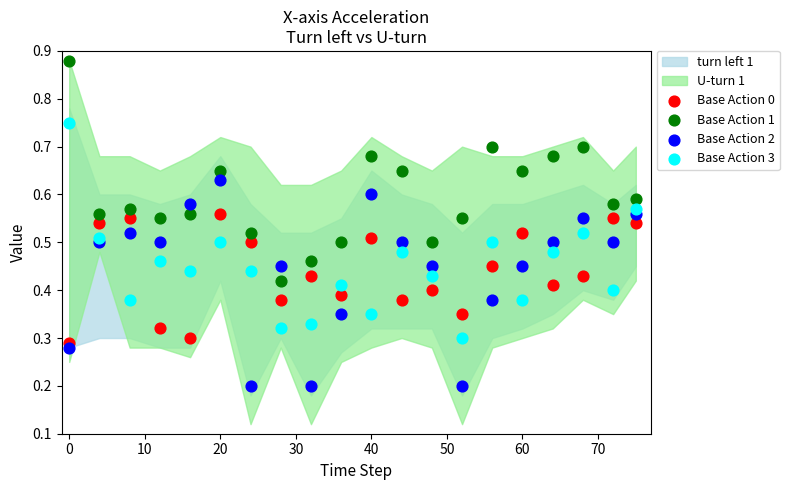

Which series reaches the maximum Y coordinate?

Base Action 1